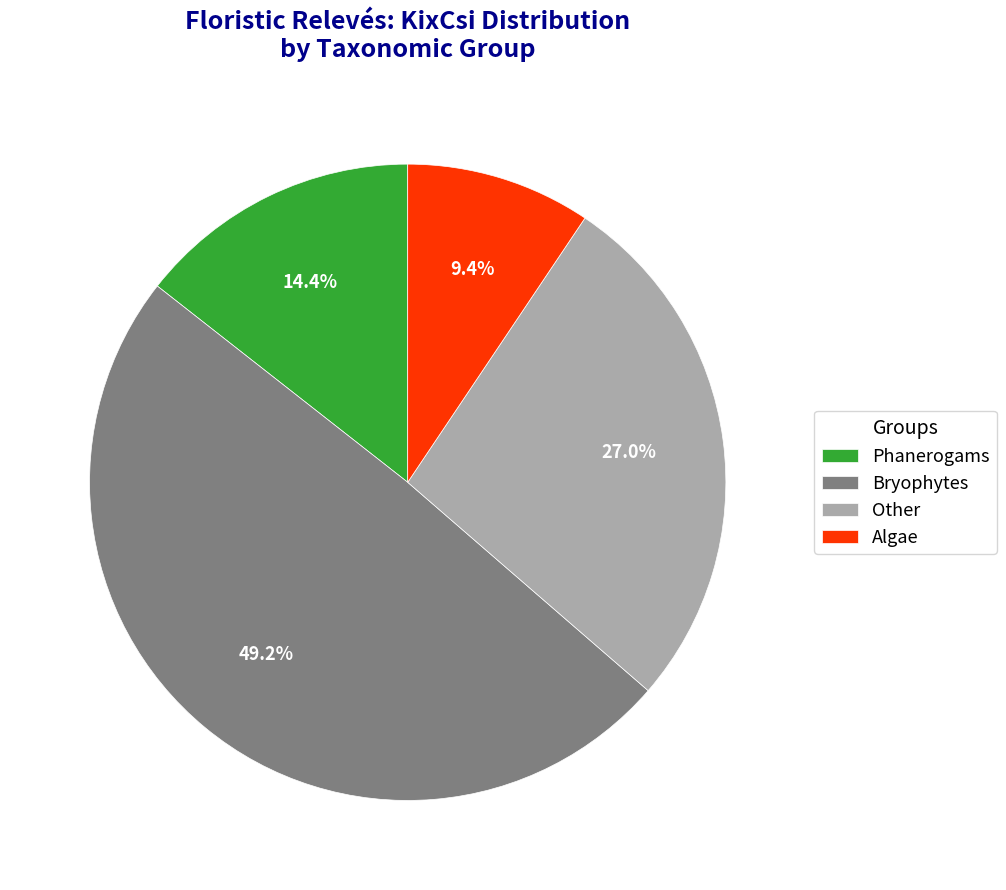

How many segments does this pie chart have?

4